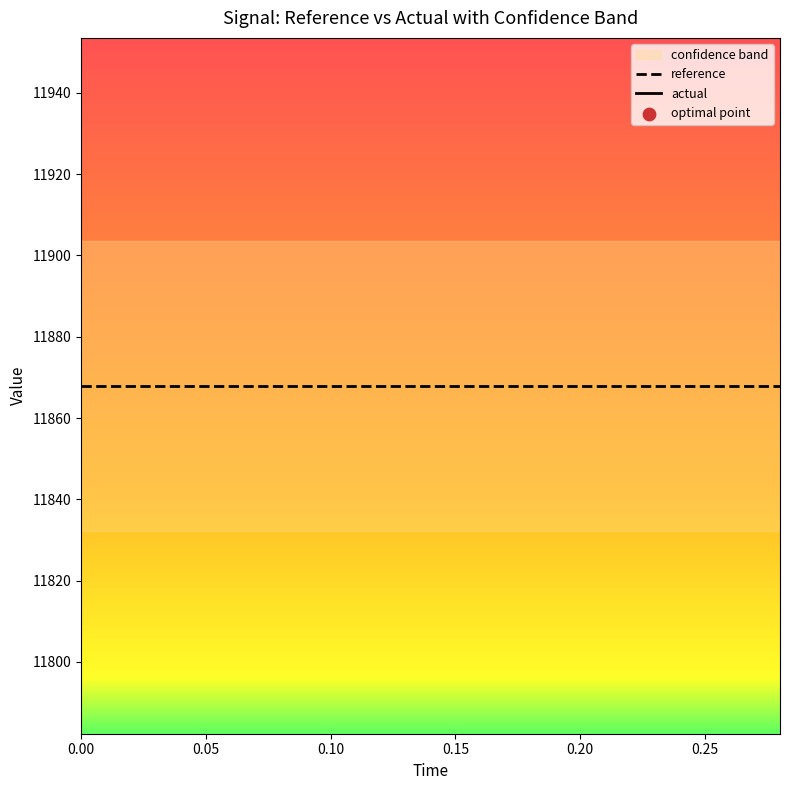

Which series contains the lowest Y value?

reference